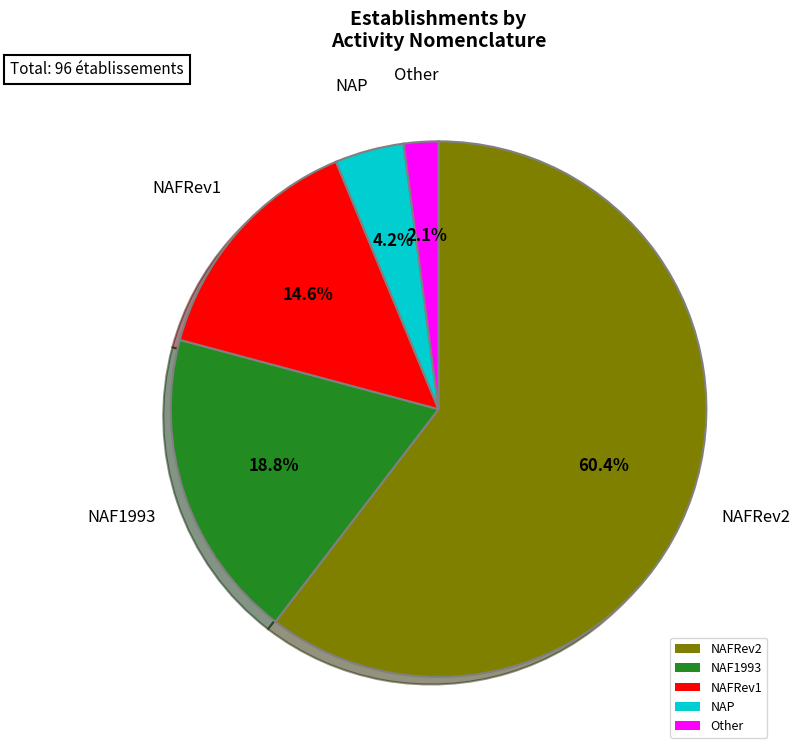

Does Other represent more than half of the total?

No